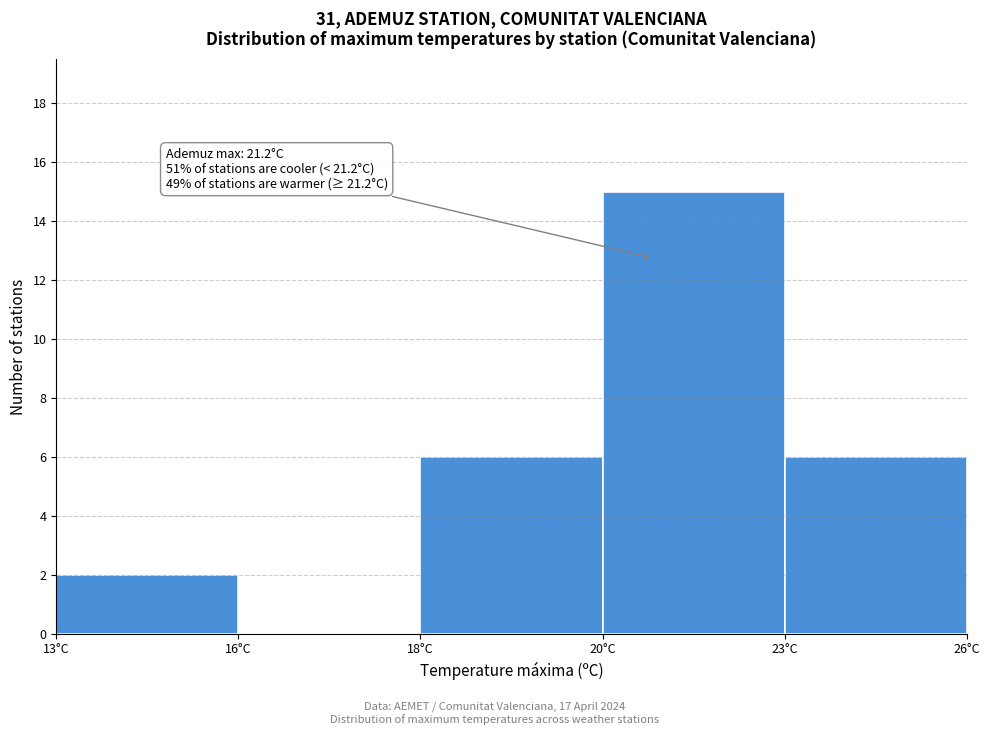

Reading right to left, extract all data points from this chart.

23°C=6	20°C=15	18°C=6	16°C=0	13°C=2